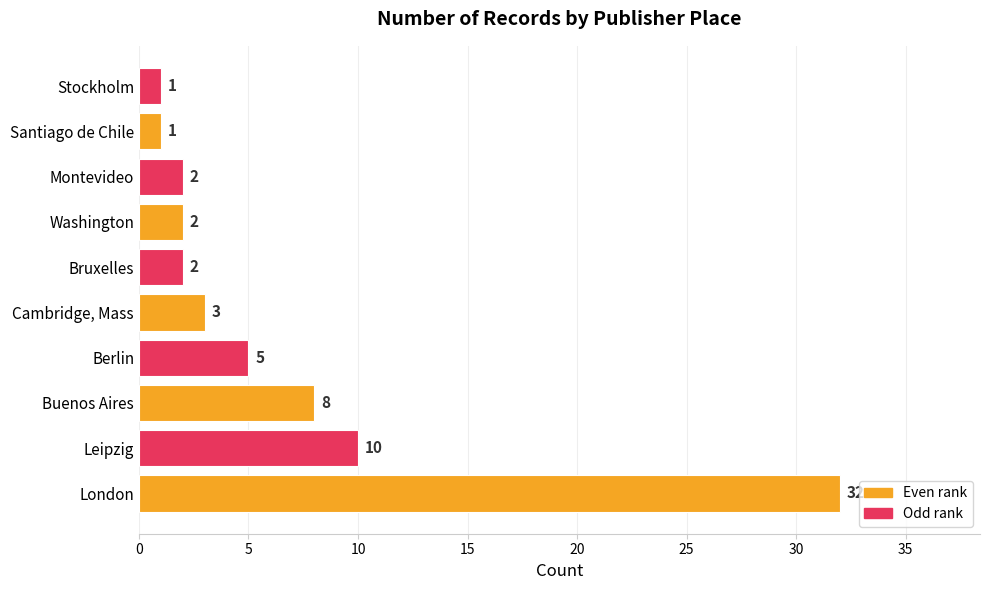

What is the maximum value shown in the chart?

32